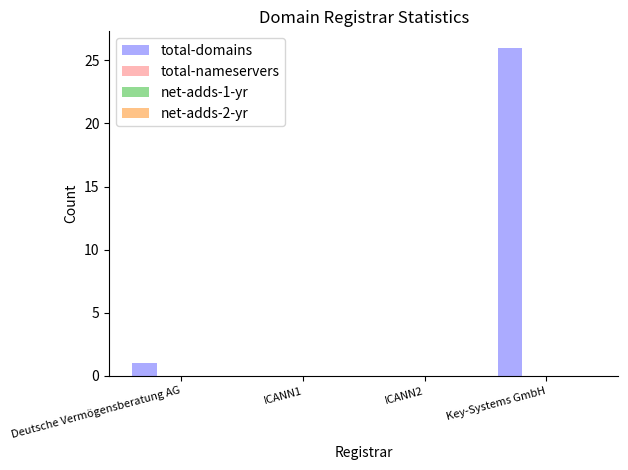

What is the greatest value displayed?

26